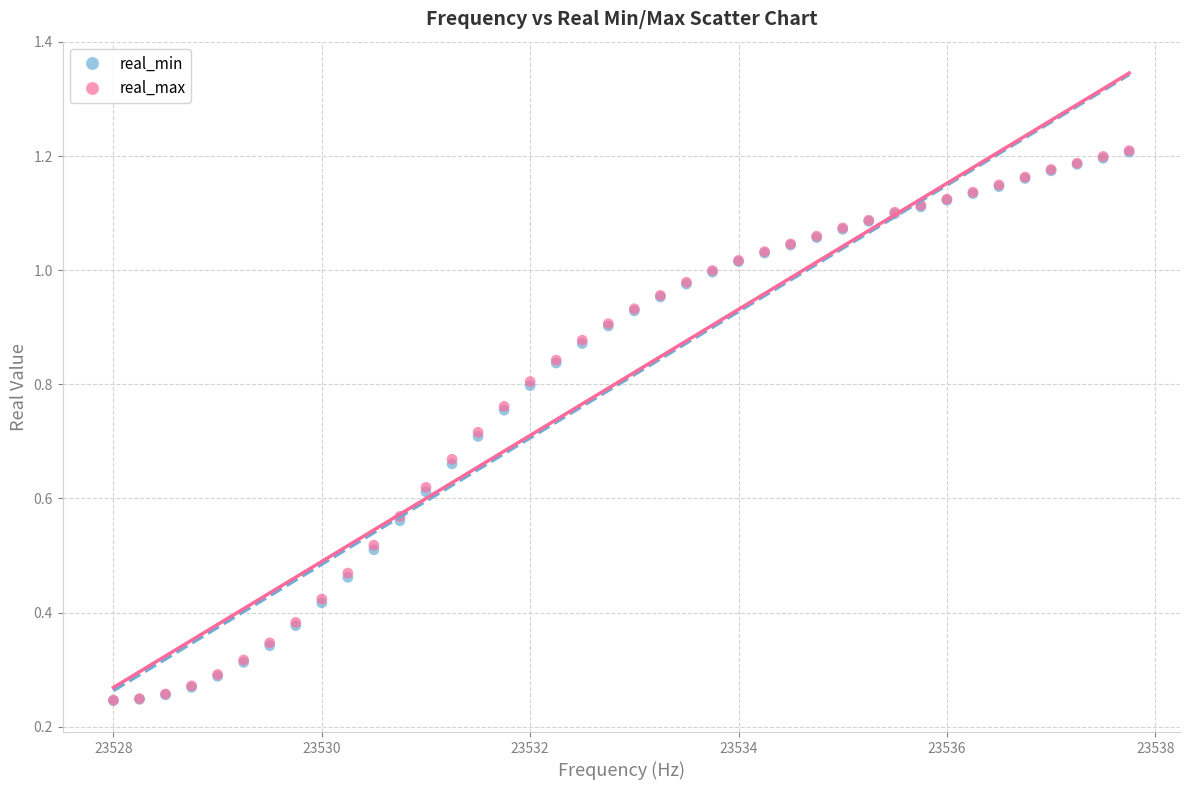

Which series has the widest spread of Y values?

real_max